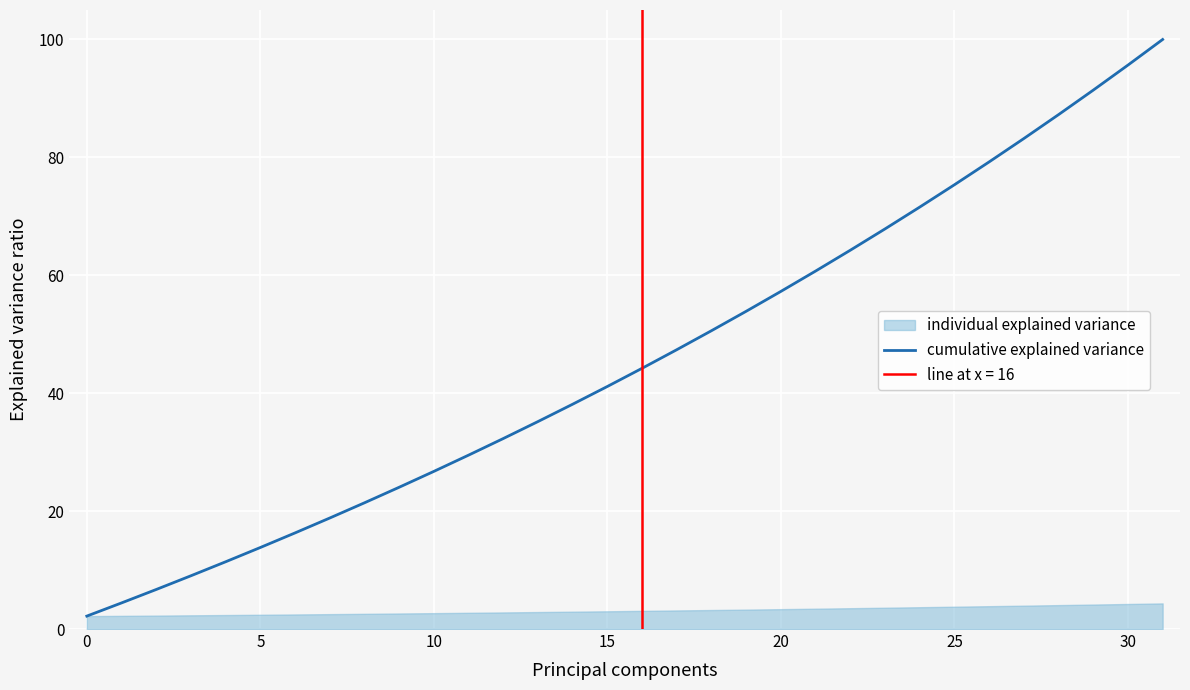

What is the average value?

45.7